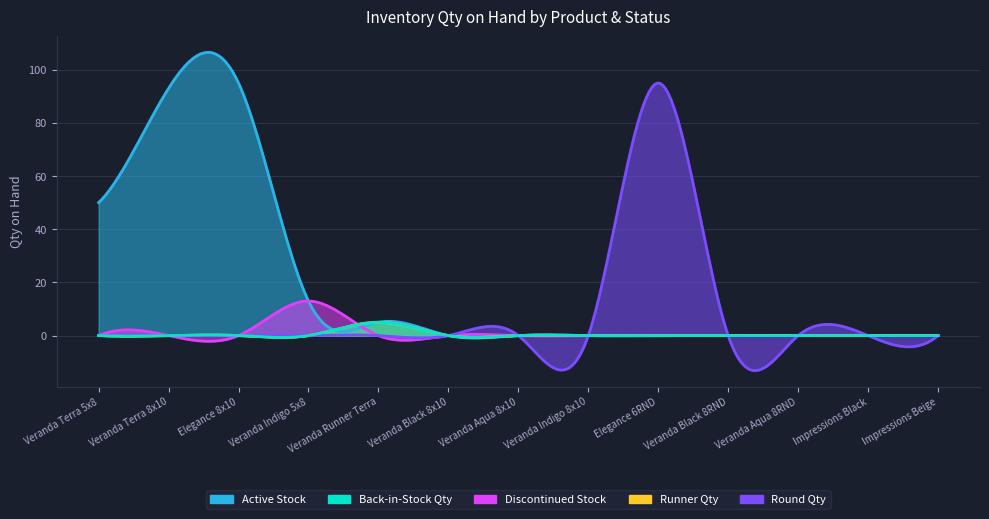

Count the QTY_available values in the range 0 to 1.

12